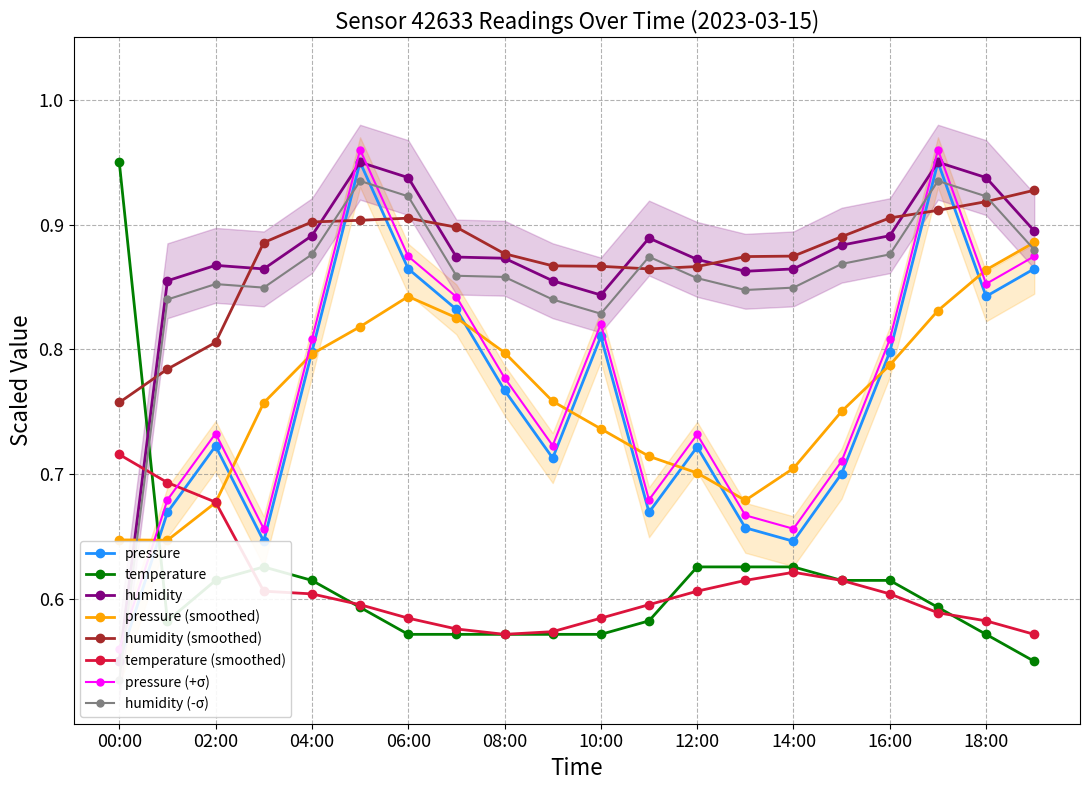

Which category has the lowest value across all series?

00:00